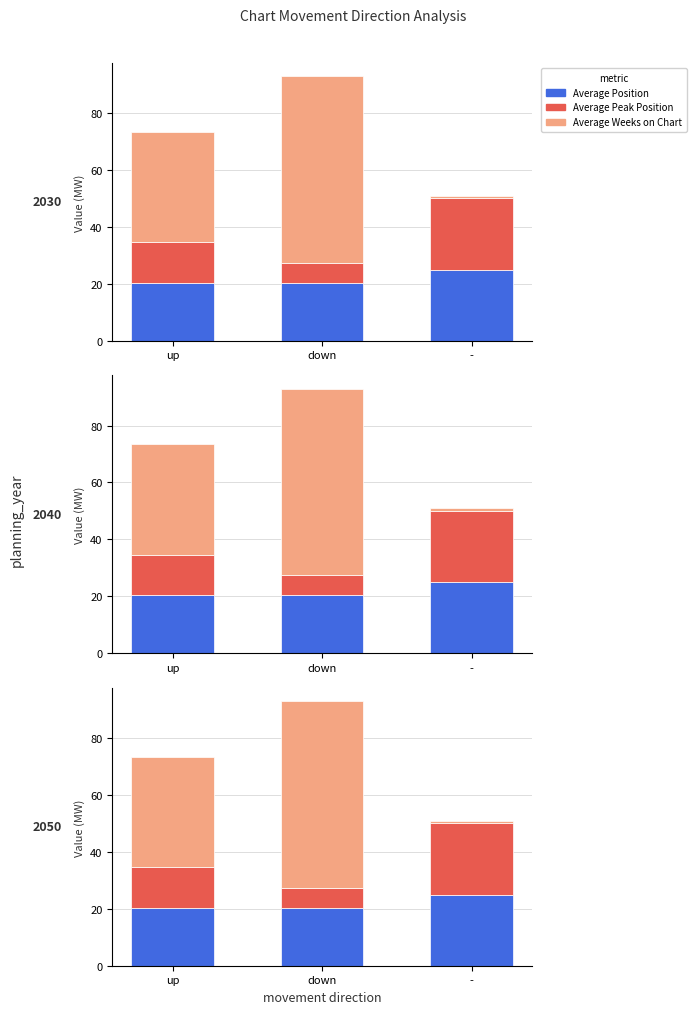

What is the value of the Average Position bar at the 3rd from the left?

25.0